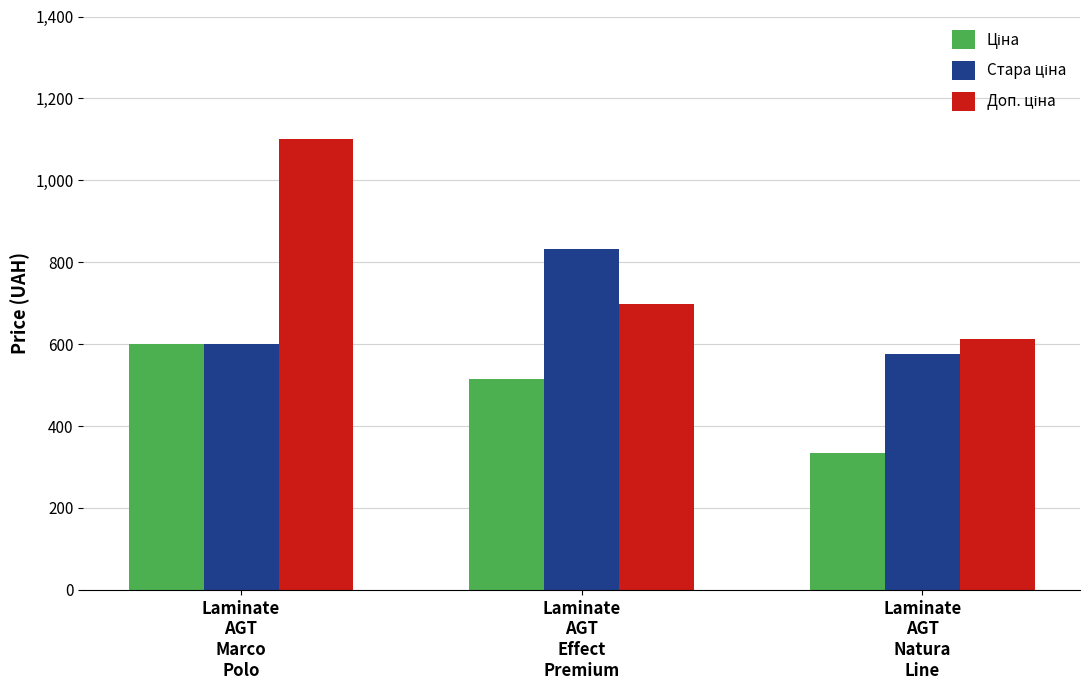

What is the greatest value displayed?

1100.0